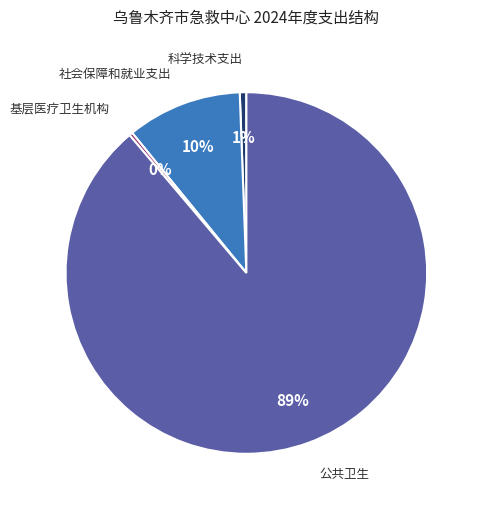

Is there any slice that represents more than half of the pie?

Yes